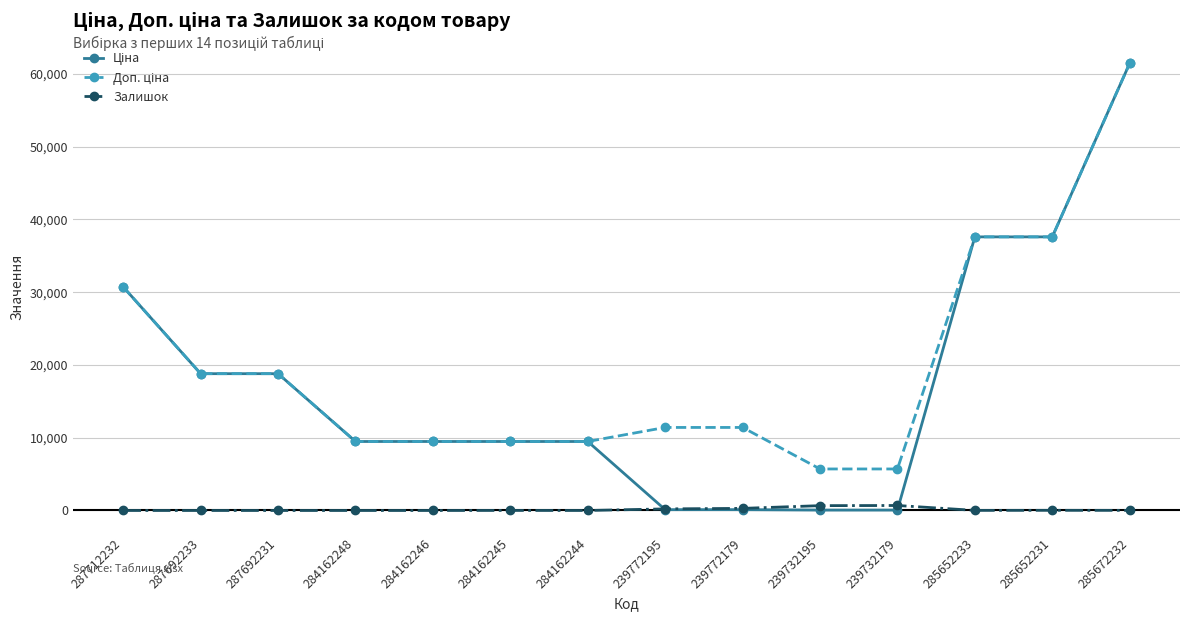

What is the difference between the highest and lowest values at 284162248?

9480.1